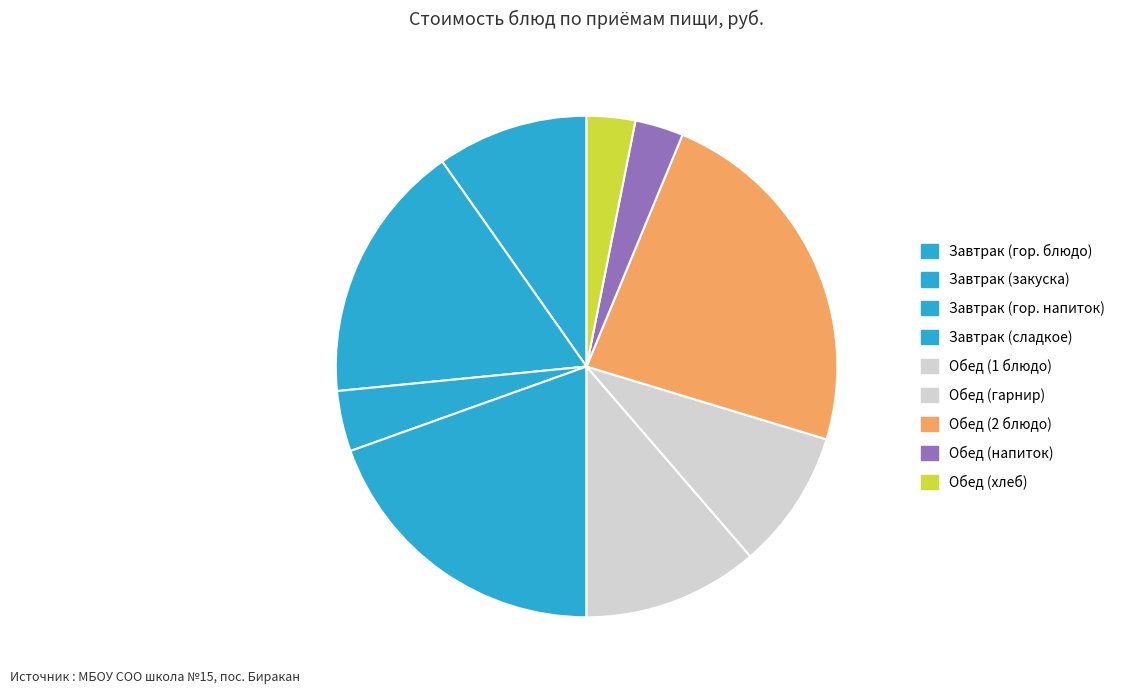

How many segments does this pie chart have?

9